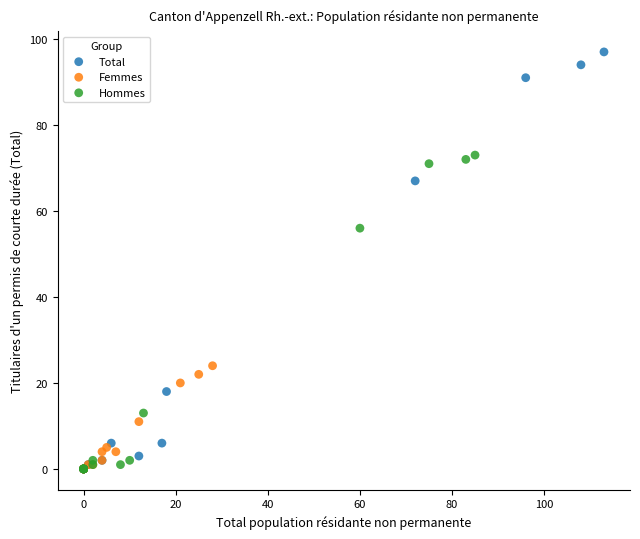

Which series contains the highest Y value?

Total